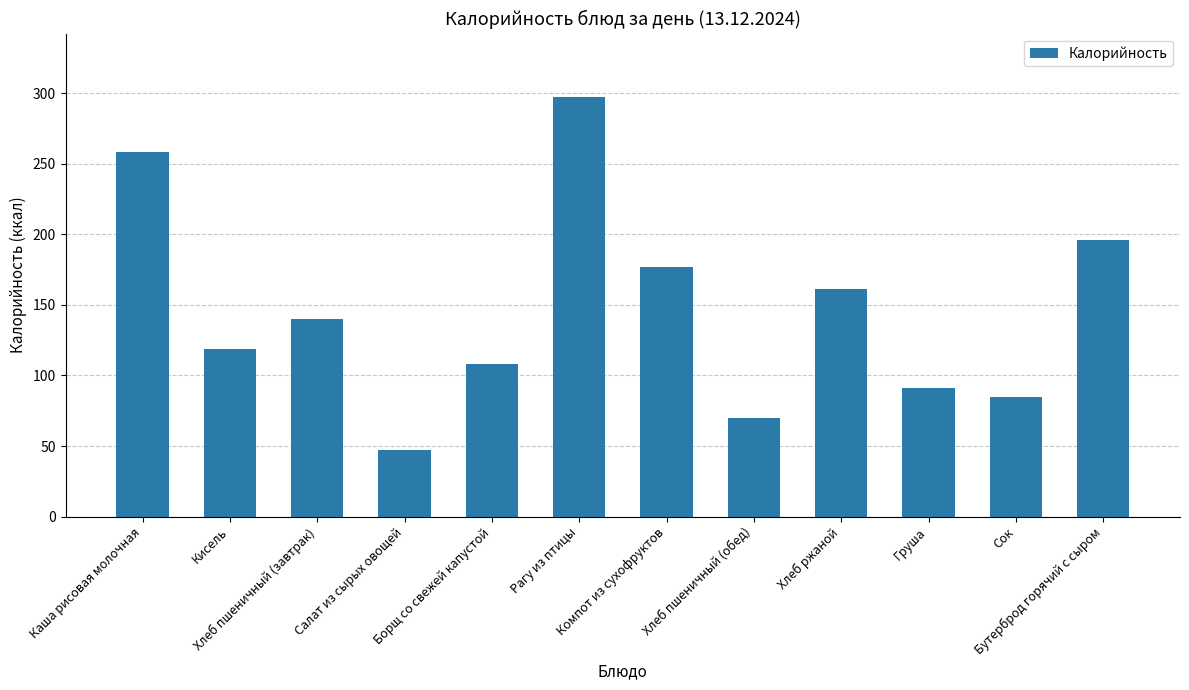

What is the sum of all values?

1750.6